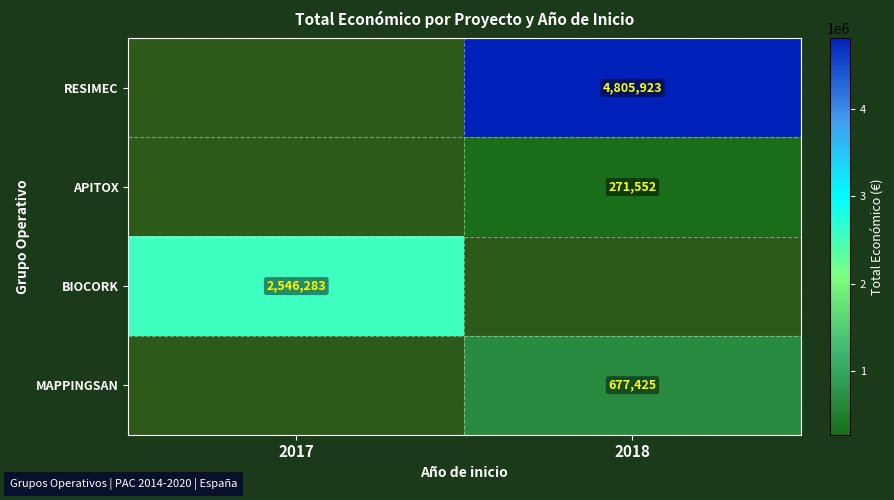

Is the value of RESIMEC at 2018 greater than the value of MAPPINGSAN at 2018?

Yes